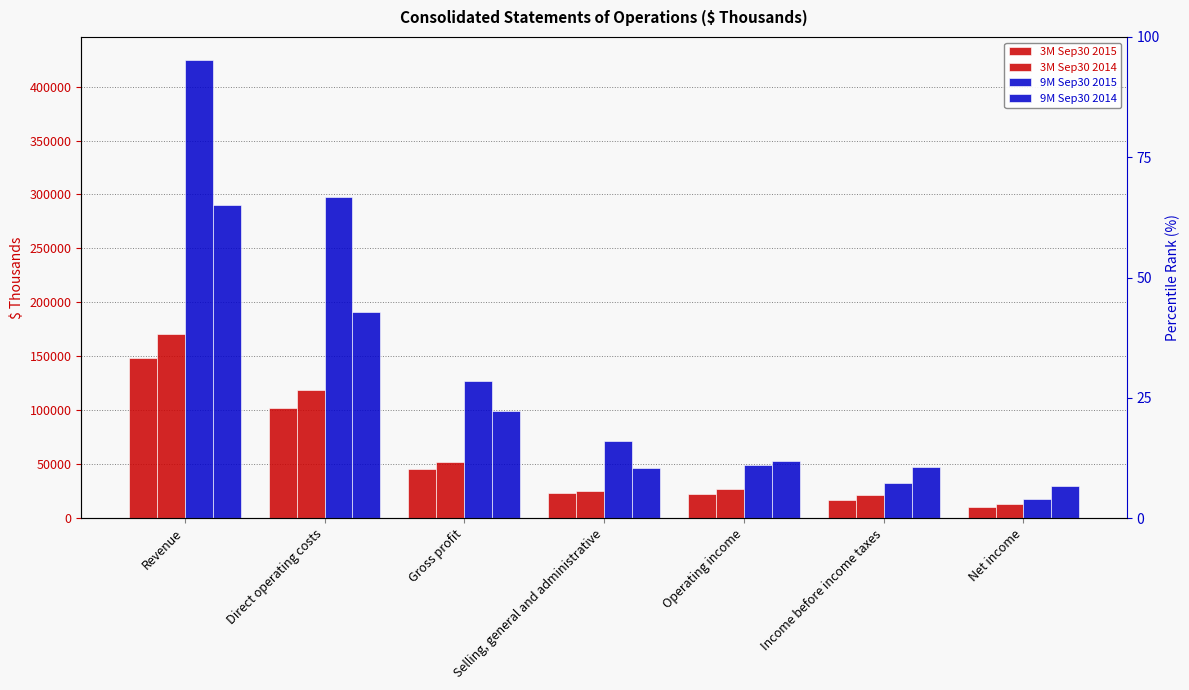

Reading right to left, transcribe all the data shown in this chart.

3M Sep30 2015: 9904	16762	22433	23507	45940	102474	148414
3M Sep30 2014: 13333	21739	26800	25508	52308	118556	170864
9M Sep30 2015: 17907	32722	49479	71075	127254	297543	424797
9M Sep30 2014: 29558	47438	53302	46271	99573	190664	290237